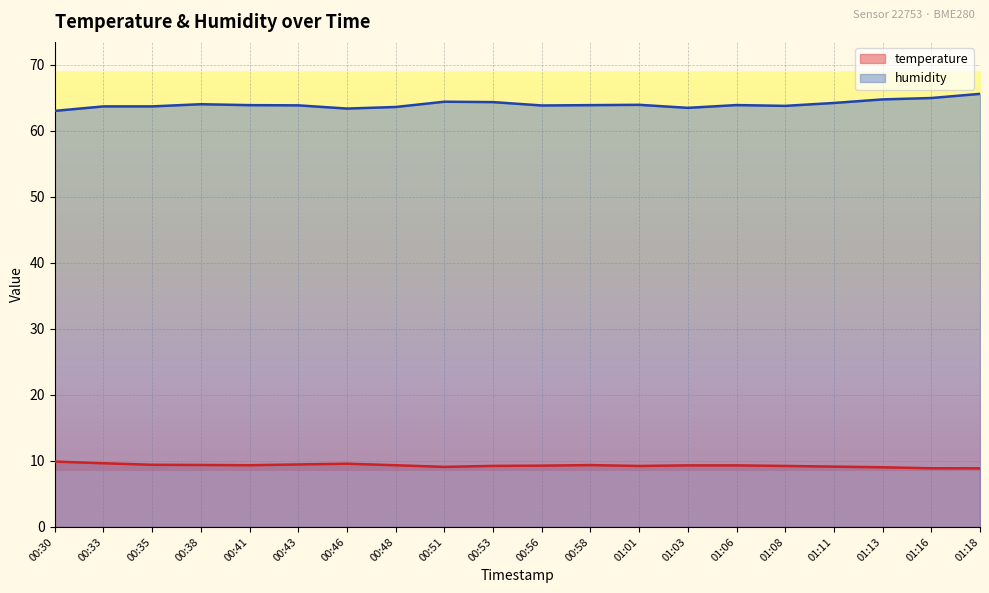

What is the difference between the second highest and second lowest values in the humidity series?

1.6